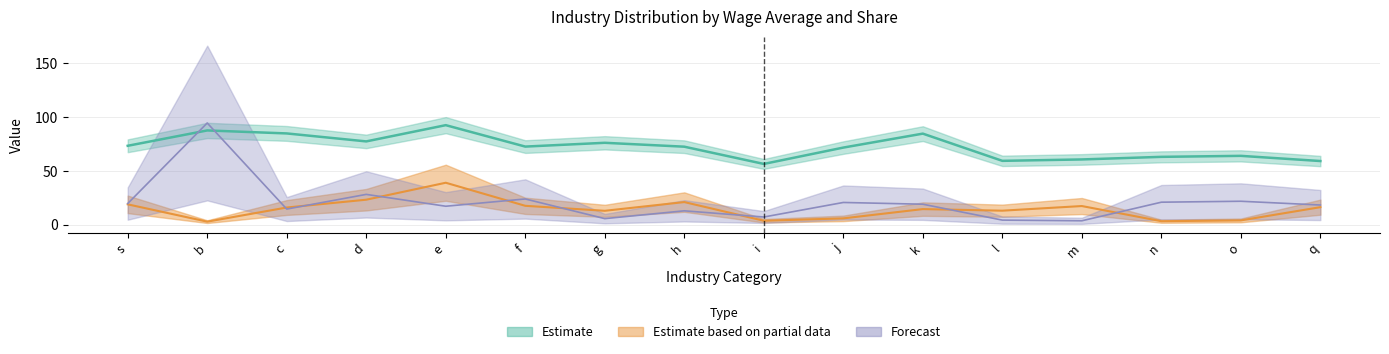

How many distinct data groups are displayed?

3